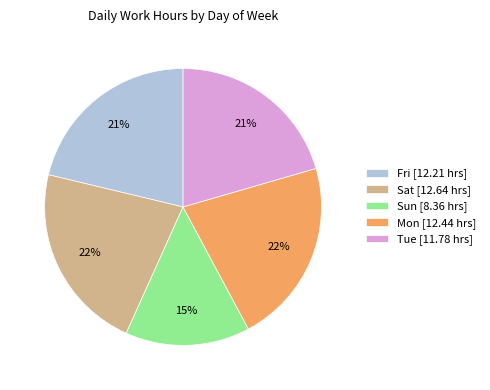

Which category has the smallest portion of the pie?

Sun [8.36 hrs]